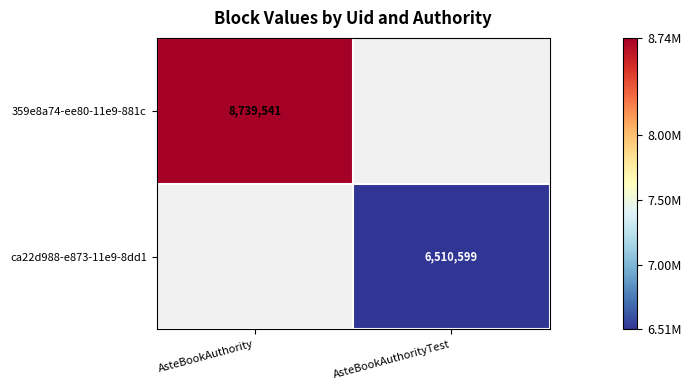

True or false: ca22d988-e873-11e9-8dd1 has a value of 6510599 at AsteBookAuthorityTest.

True